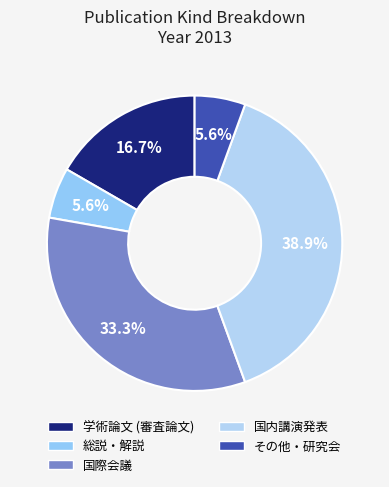

How many slices are in this pie chart?

5